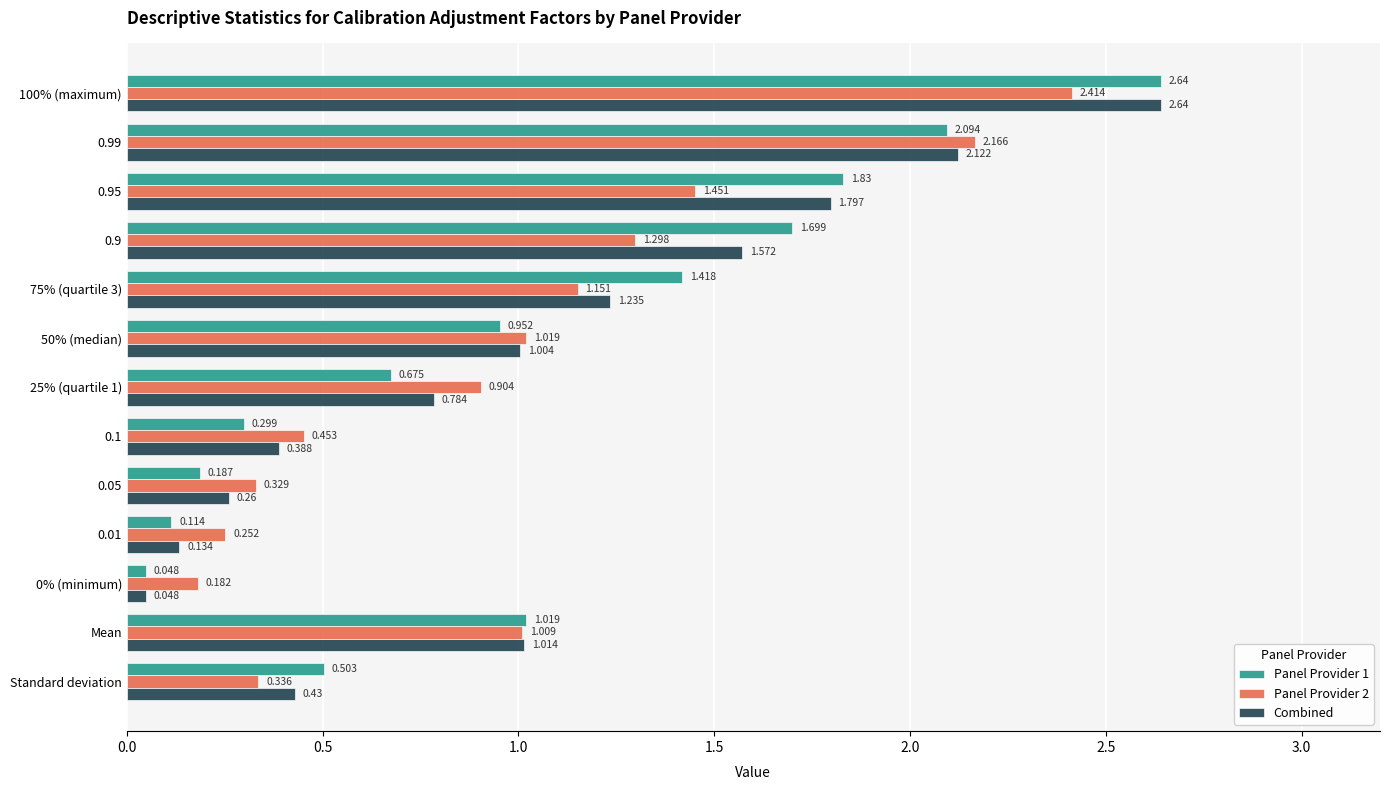

Is the value of Panel Provider 2 at Standard deviation greater than the value of Combined at 0.9?

No